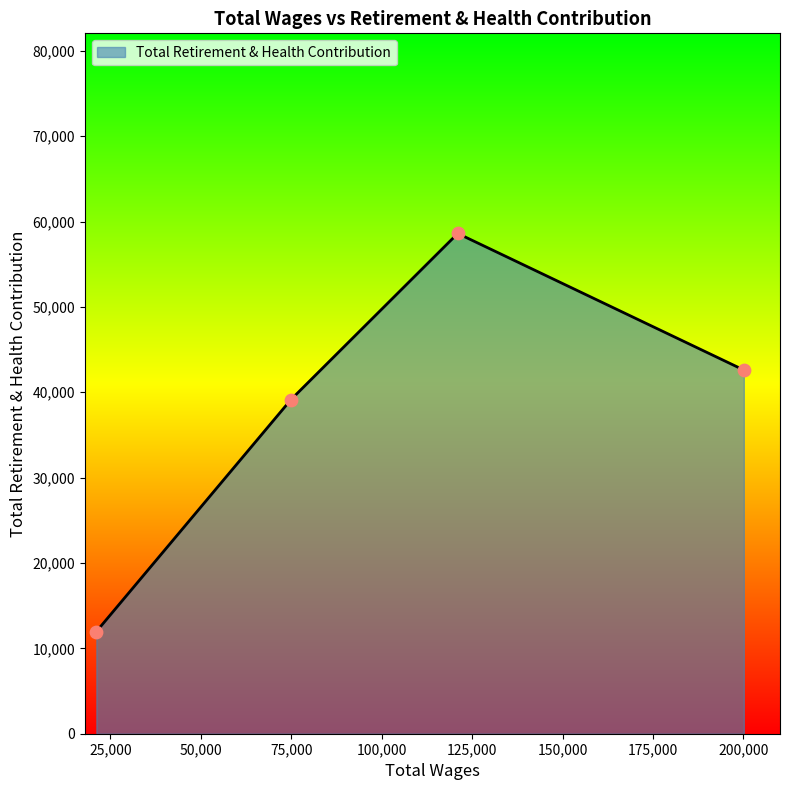

True or false: the data has more than 1 interior local peaks.

False